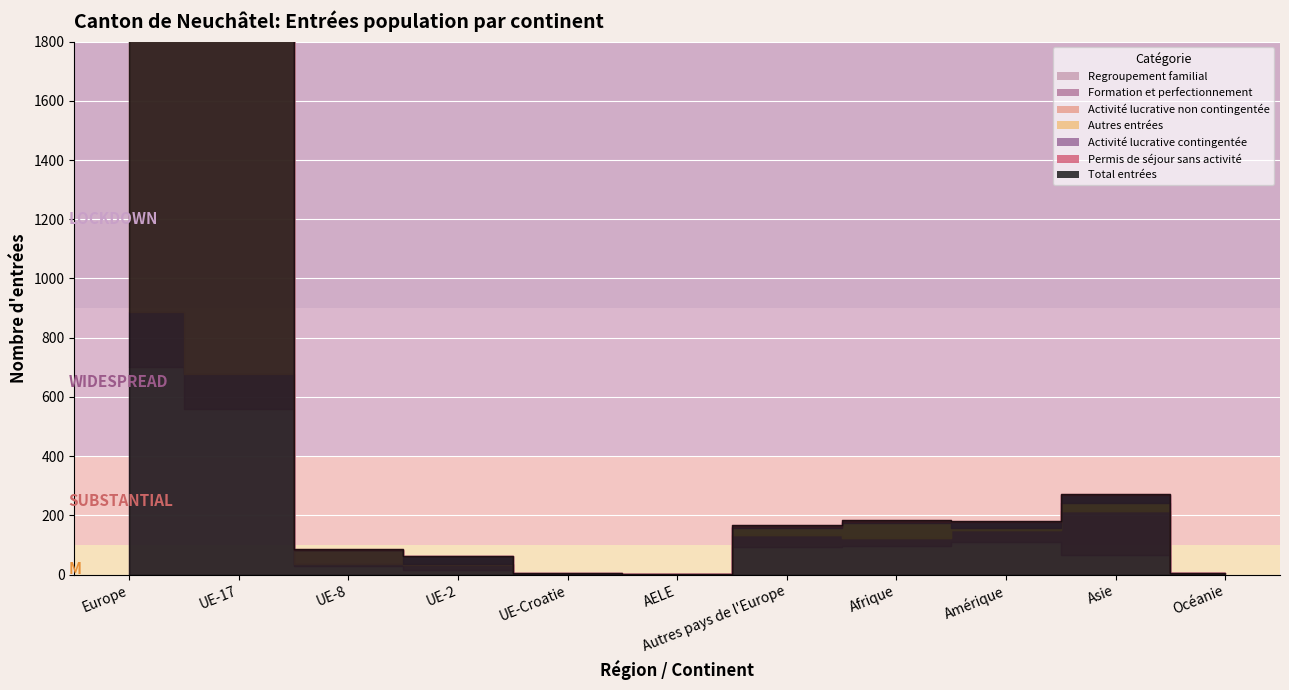

True or false: Formation et perfectionnement and Activité lucrative contingentée cross at least once.

True